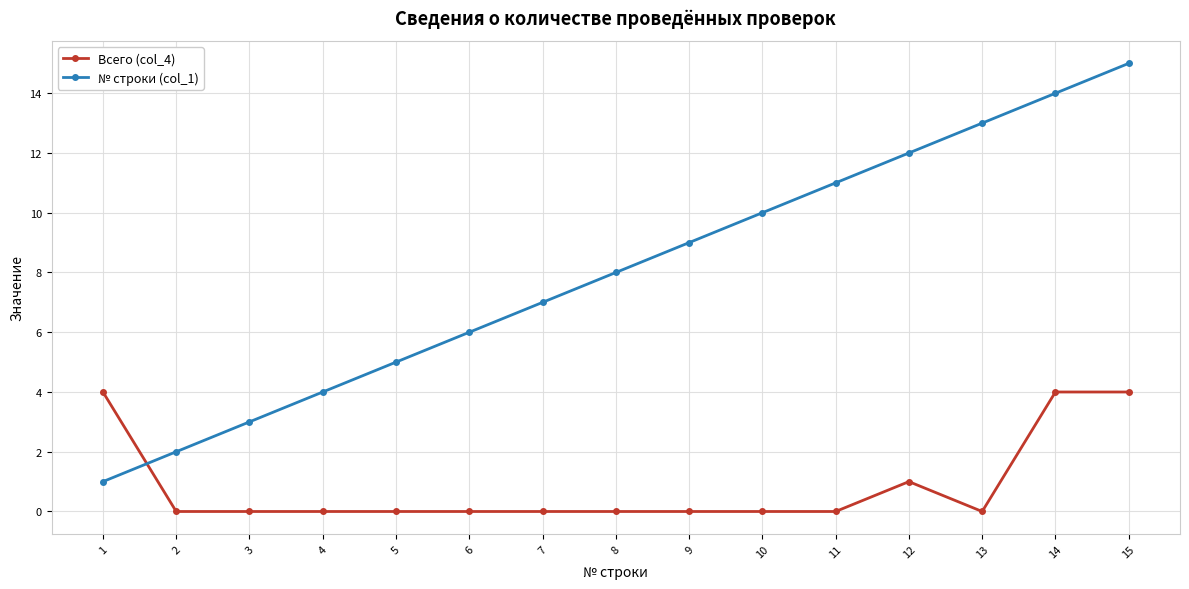

List the series in order of their peak value, lowest first.

Всего (col_4), № строки (col_1)